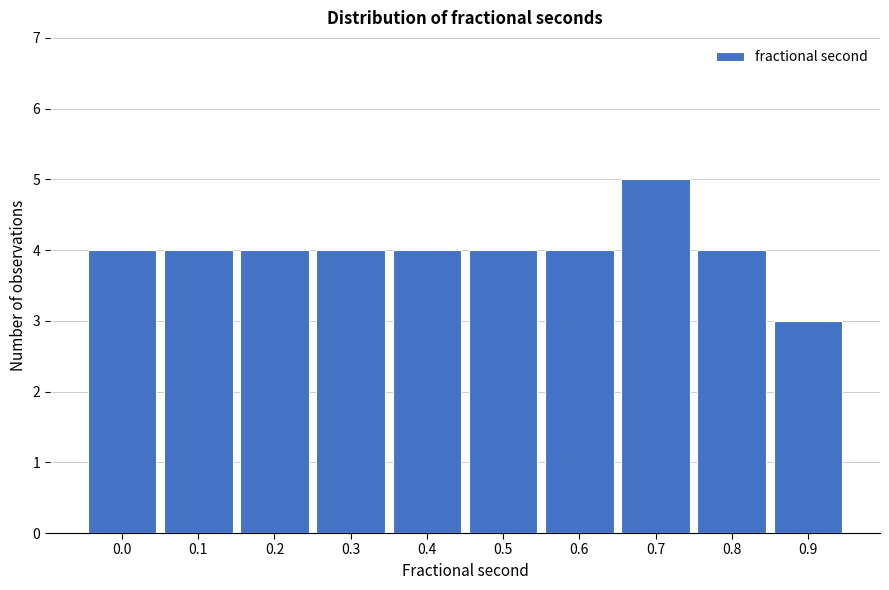

Reading left to right, what are all the values shown in this chart?

0.0=4	0.1=4	0.2=4	0.3=4	0.4=4	0.5=4	0.6=4	0.7=5	0.8=4	0.9=3